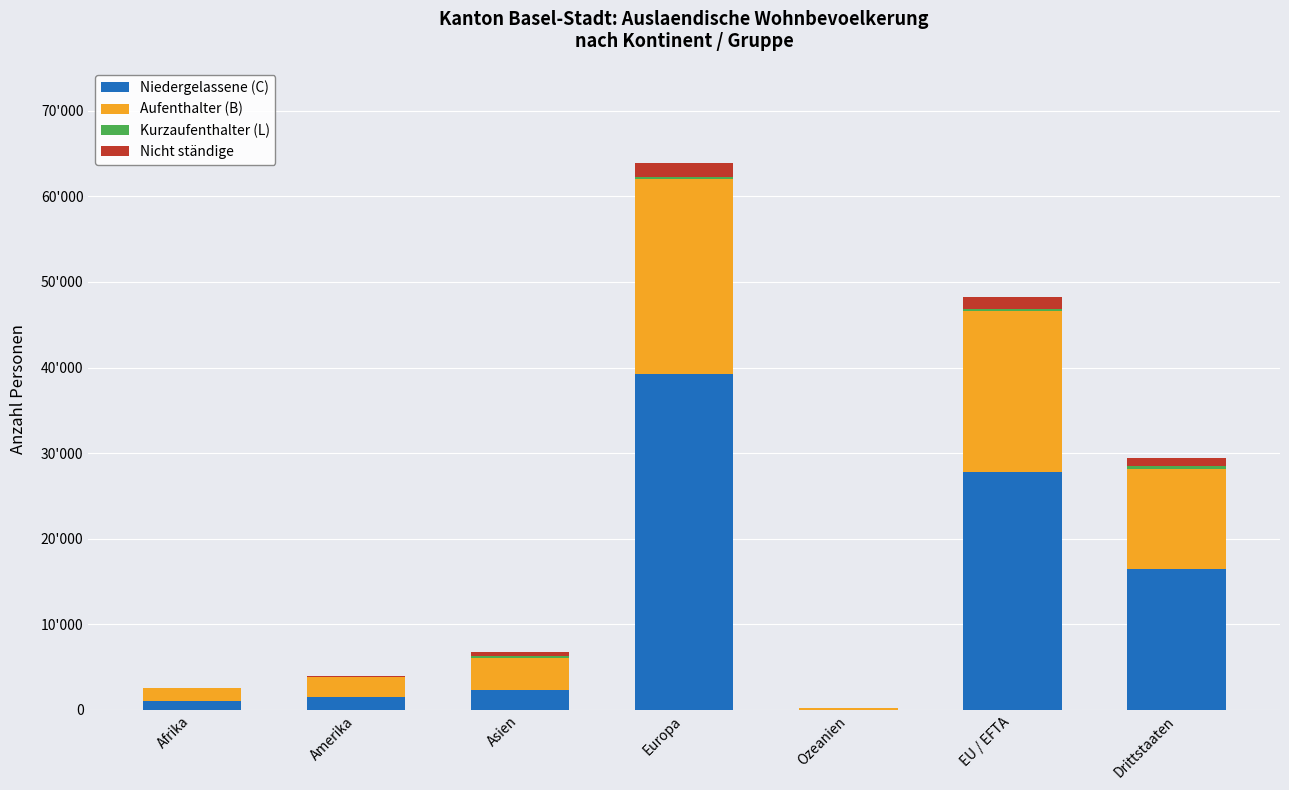

Rank the categories by Aufenthalter (B) value from lowest to highest.

Ozeanien, Afrika, Amerika, Asien, Drittstaaten, EU / EFTA, Europa